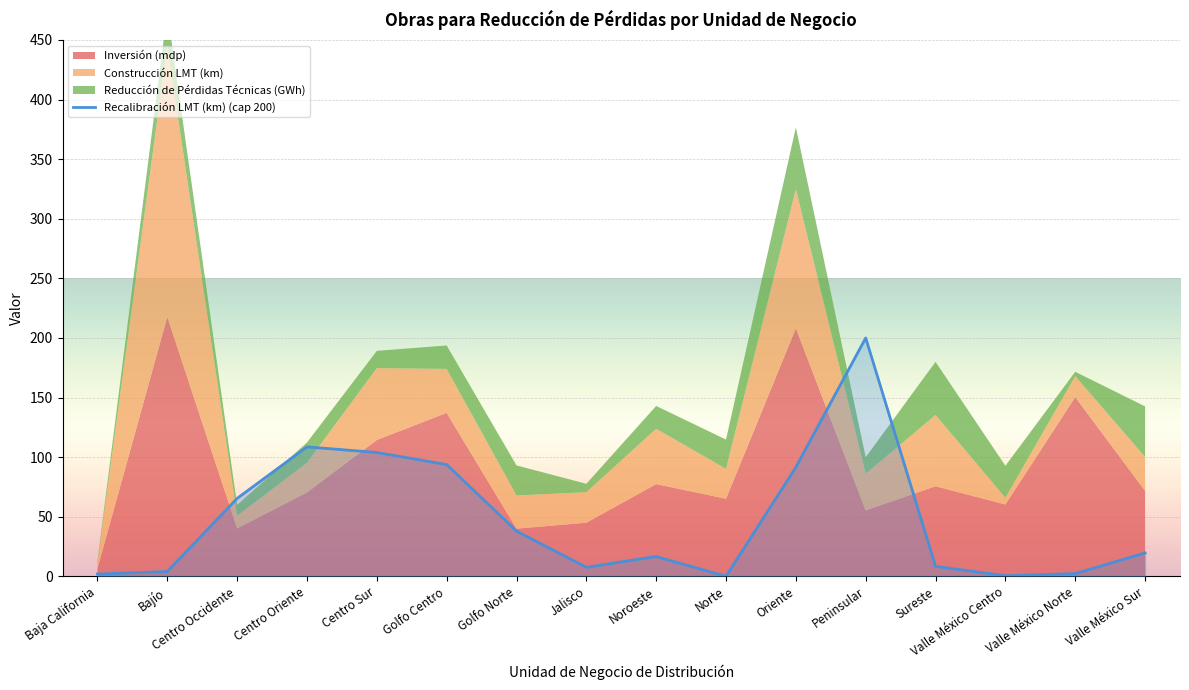

Reading right to left, what are all the values shown in this chart?

19.6	2.3	0.5	8.4	200.0	91.5	0.0	16.6	7.6	38.0	93.8	103.9	108.6	65.4	4.0	1.9